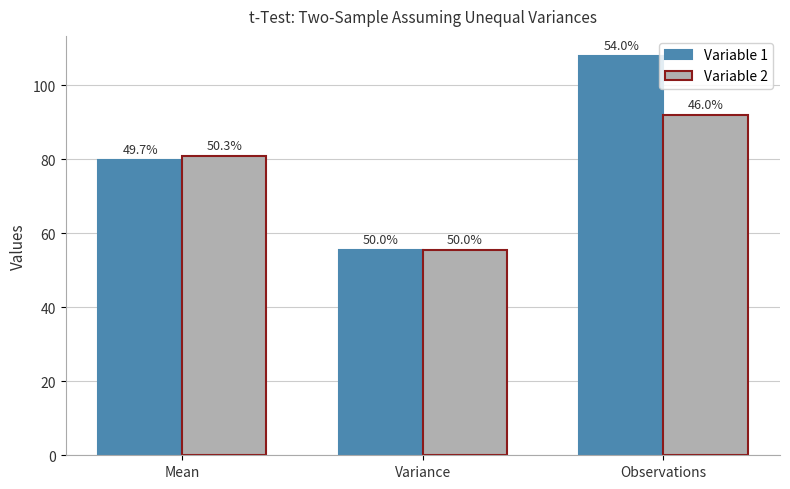

Where does the Variable 2 series first go above 80?

Mean